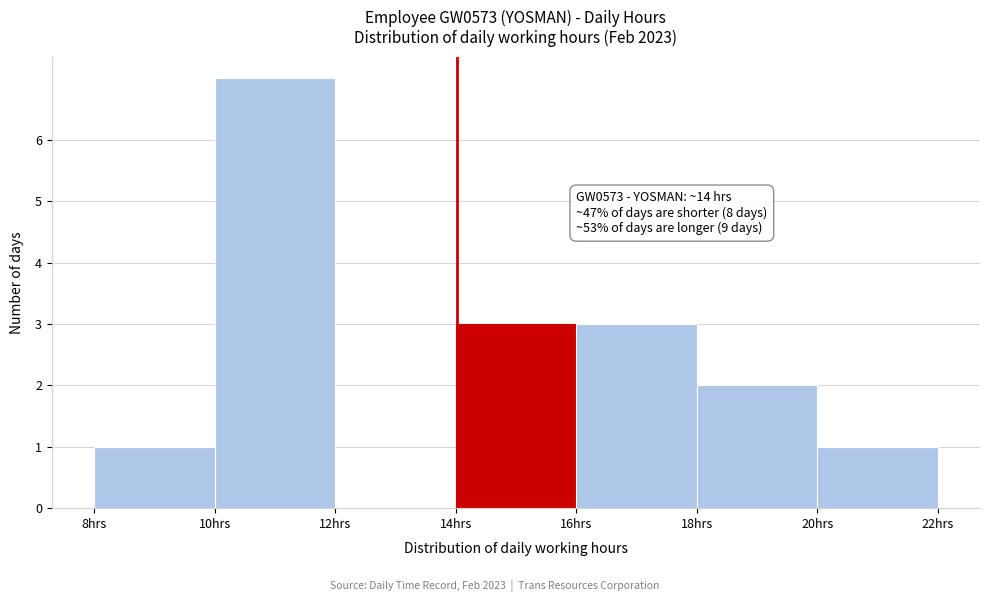

Which range on the x-axis has the tallest bar?

10 to 12